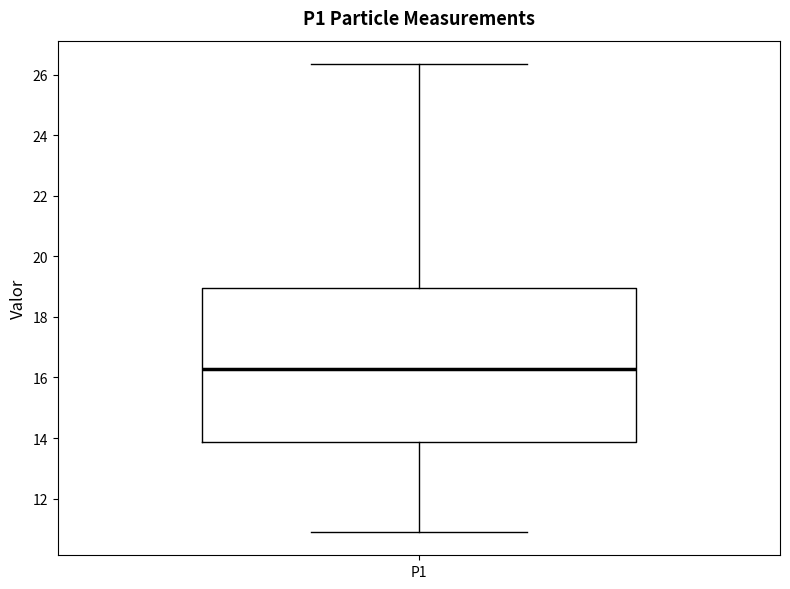

Where does the lower whisker of the box for P1 end on the y-axis? The values are not printed on the chart, so give them approximately, as read against the axis.

11.0